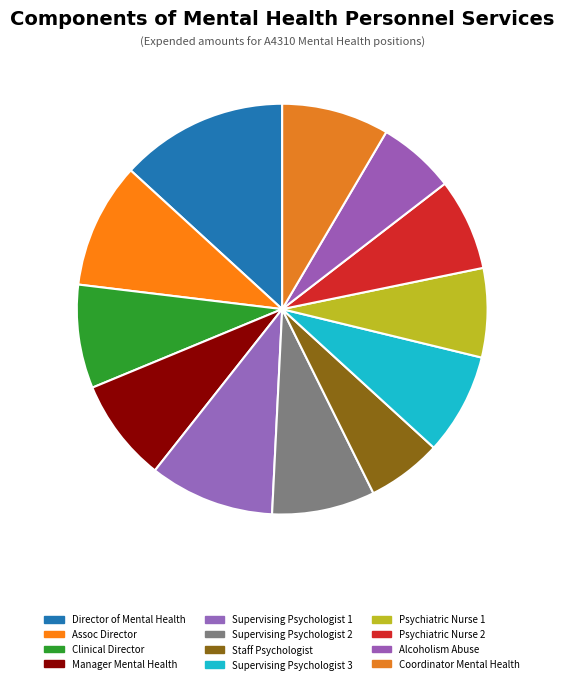

Do Alcoholism Abuse and Director of Mental Health together represent more than half of the pie?

No